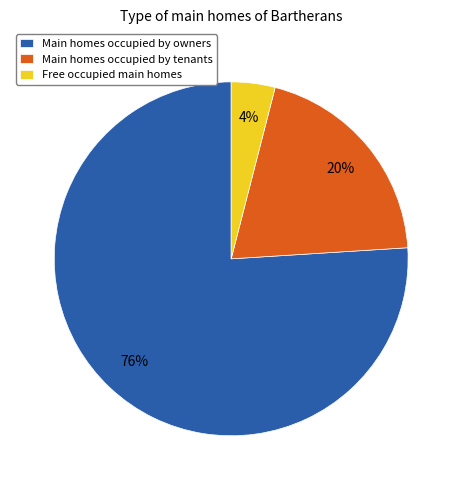

What is the majority slice?

Main homes occupied by owners